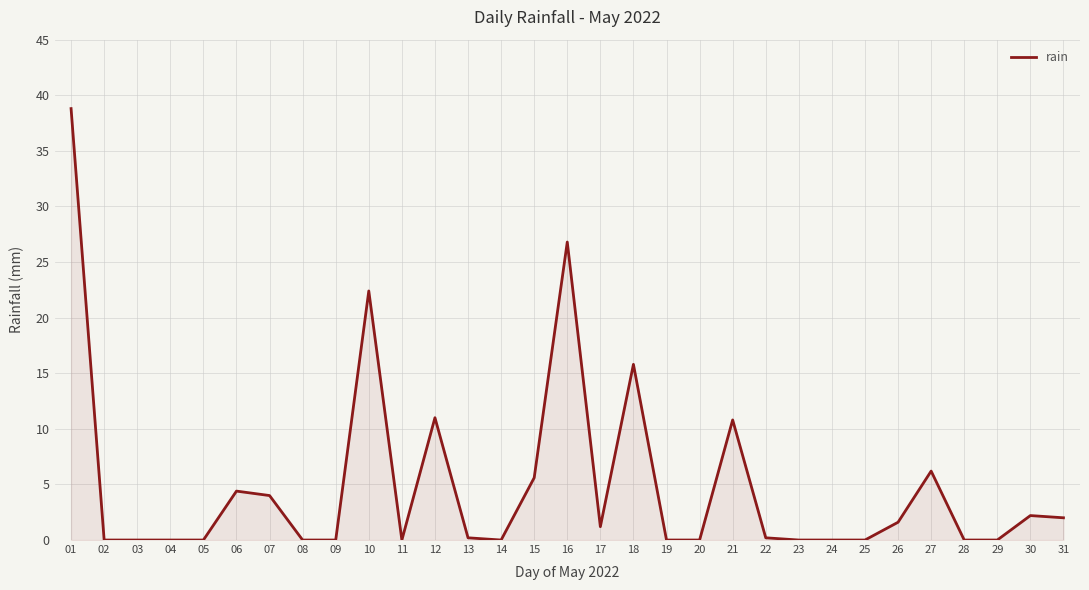

What is the change in value from 15 to 29?

-5.6